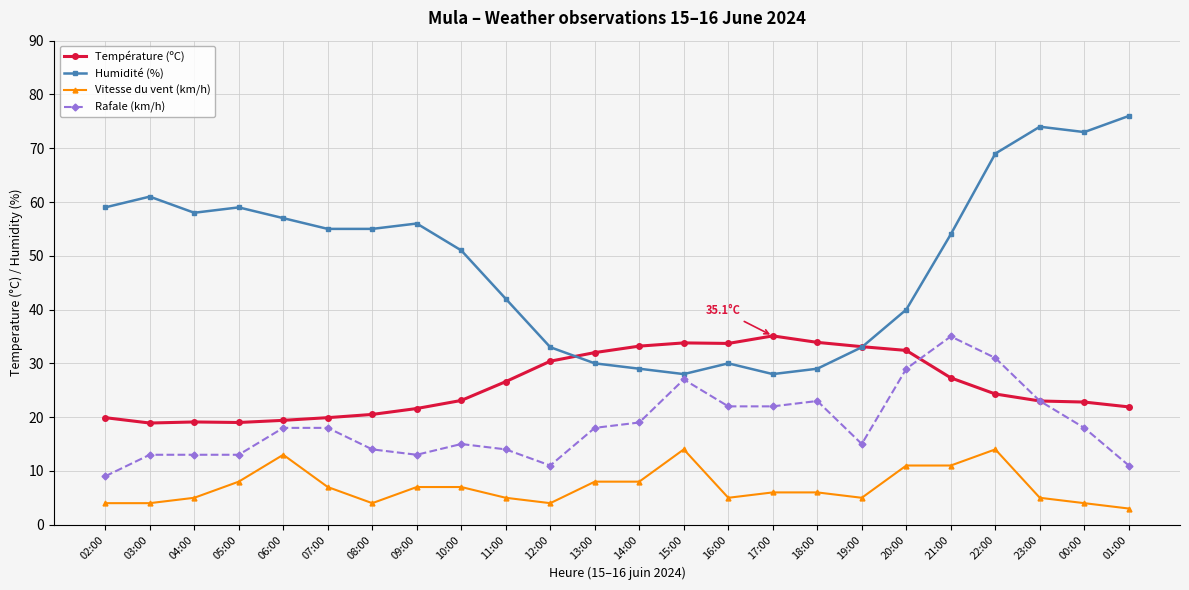

Count the number of data series in this chart.

4